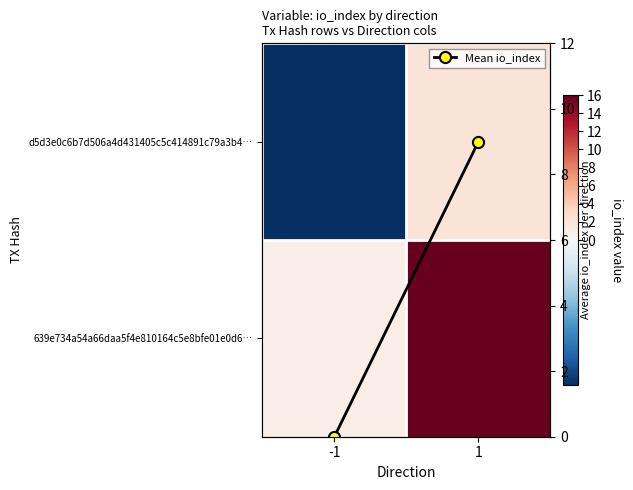

Which category has the lowest value across all series?

-1